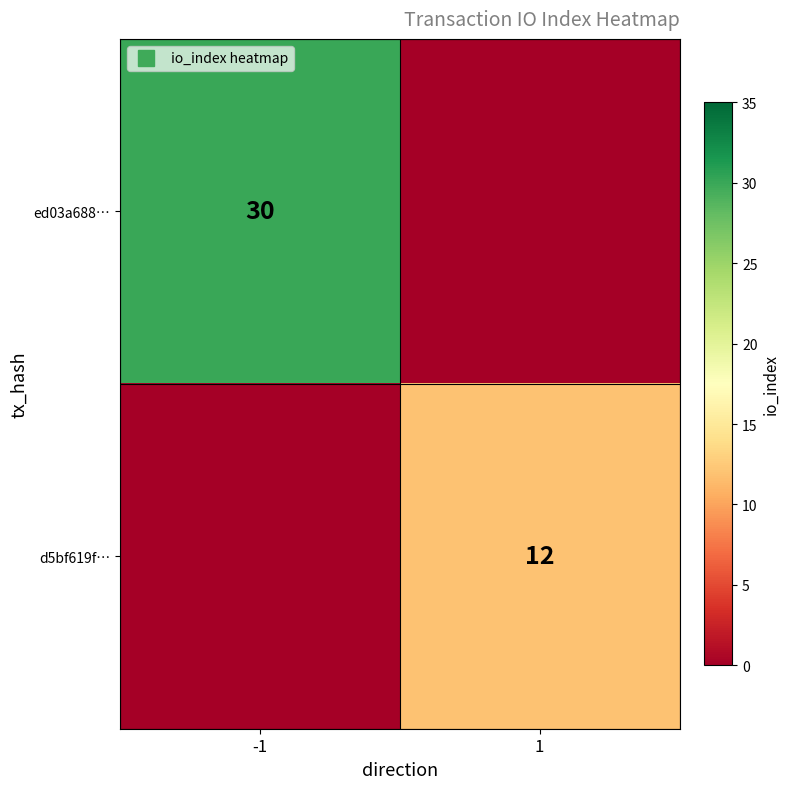

What is the greatest value displayed?

30